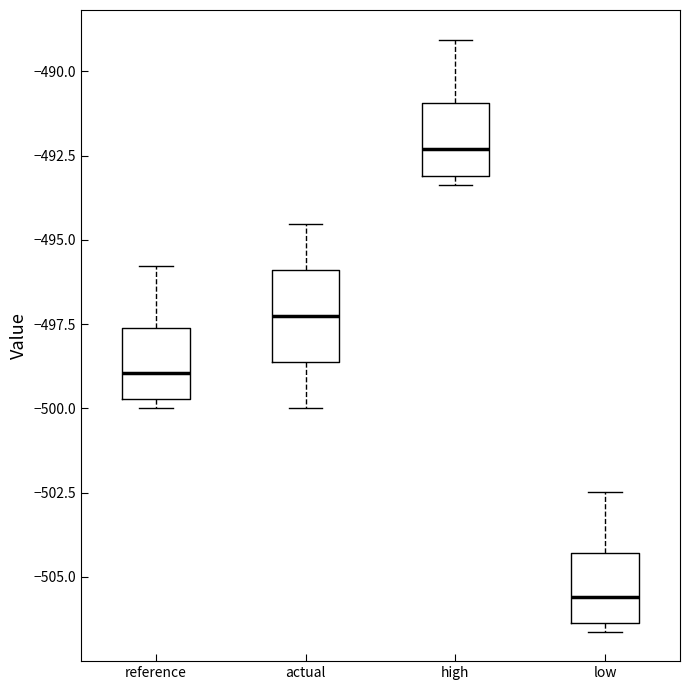

Which box has the highest median line?

high